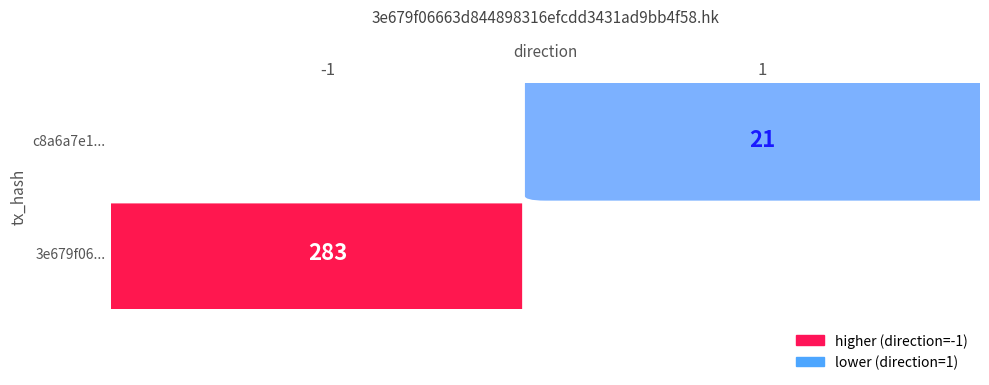

List the series in order of their peak value, highest first.

3e679f06..., c8a6a7e1...